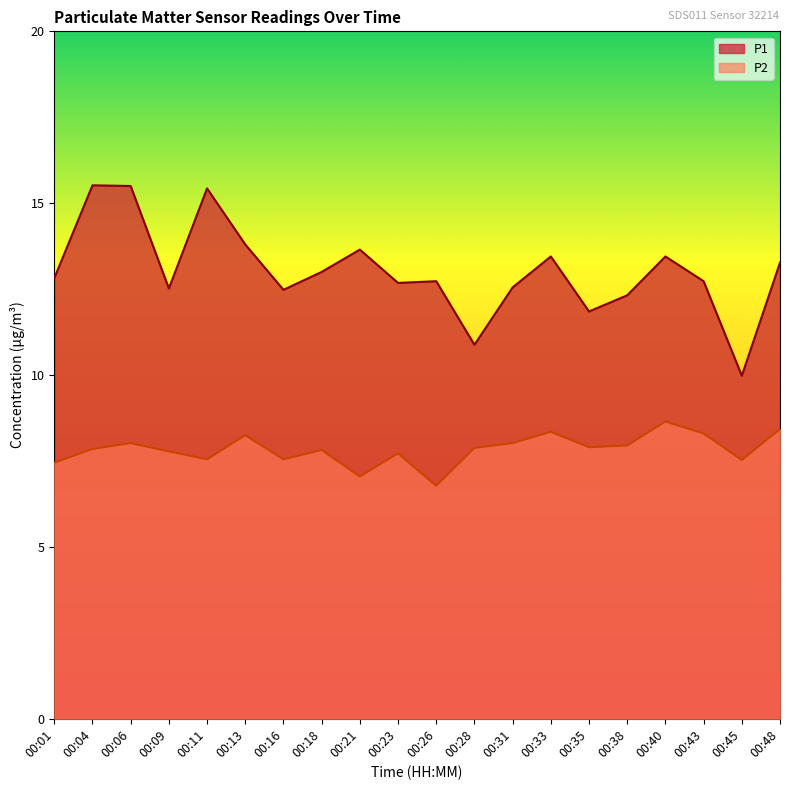

What is the sum of all P2 values?

156.8